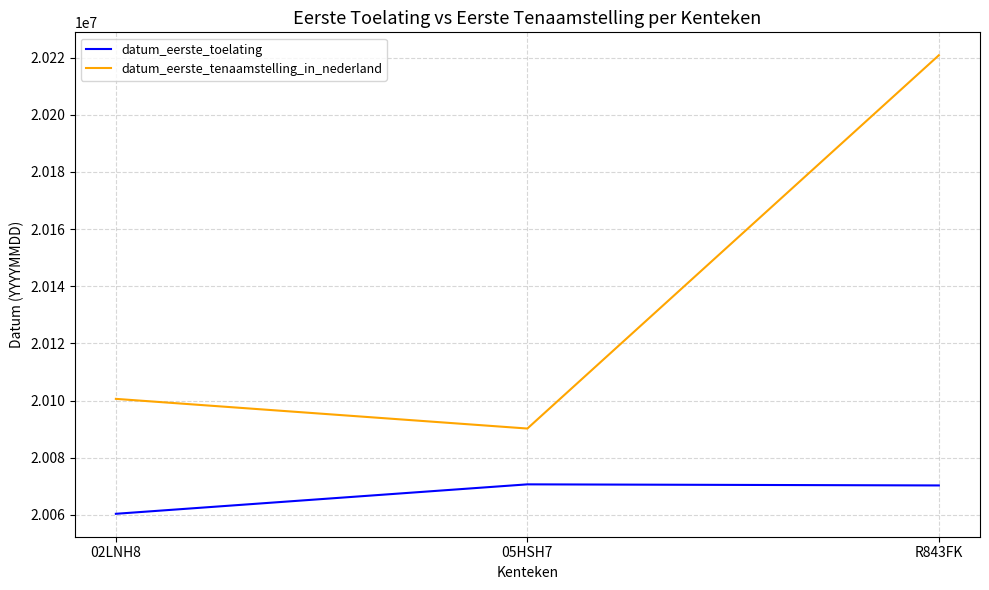

Count the number of categories in the chart.

3